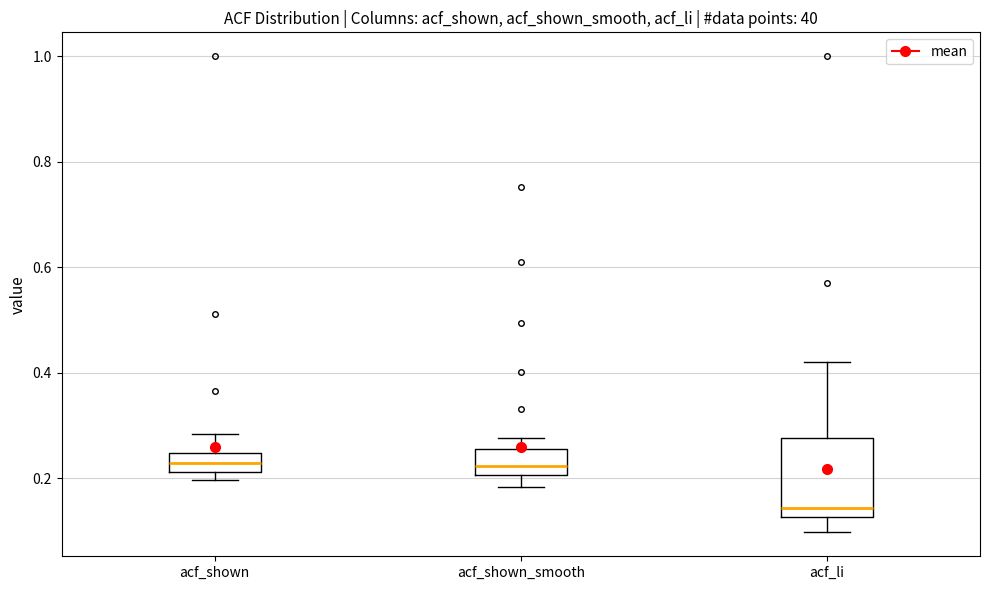

Reading left to right, transcribe this box plot: for each box, give where its median line is, the range the box spans, and where its two whiskers end, as read against the y-axis. The values are not printed on the chart, so give them approximately, as read against the axis.

acf_shown: median 0.22 (inside the box), box 0.22 to 0.24, whiskers 0.20 to 0.28
acf_shown_smooth: median 0.22, box 0.20 to 0.26, whiskers 0.18 to 0.28
acf_li: median 0.14, box 0.12 to 0.28, whiskers 0.10 to 0.42